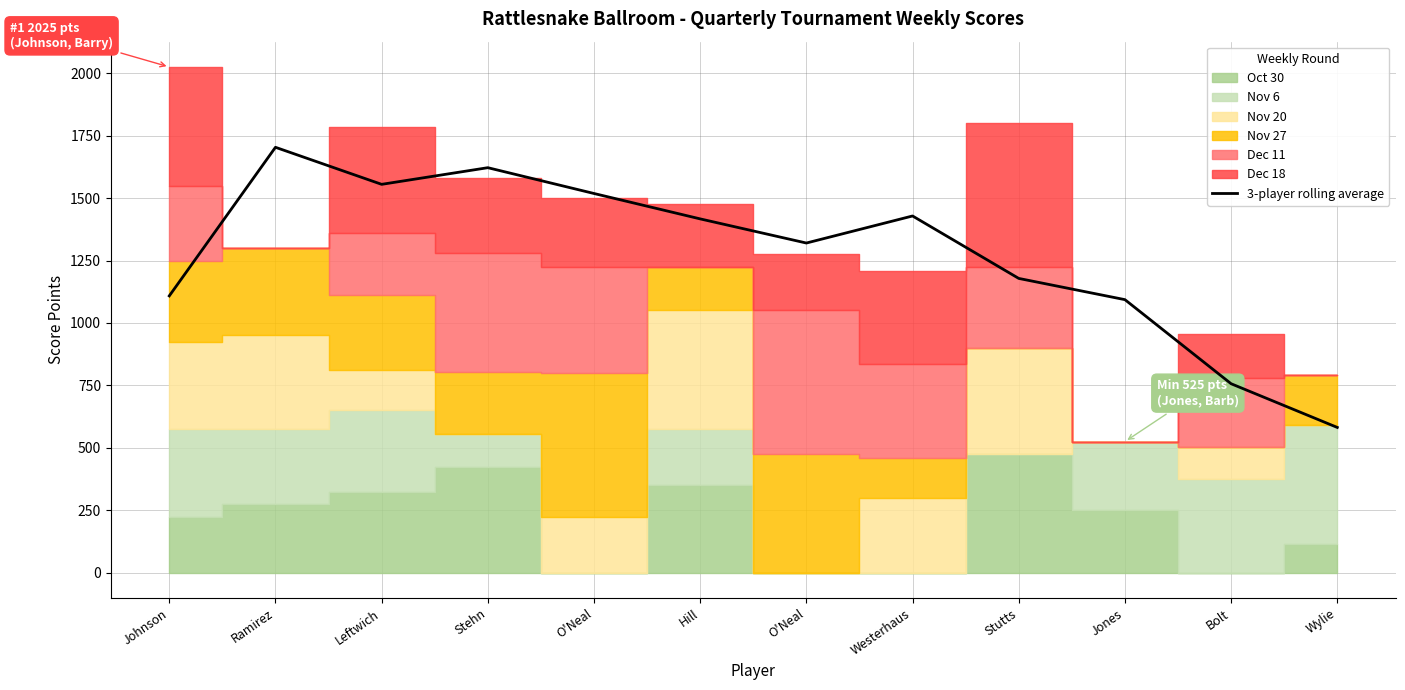

Rank the categories by value from lowest to highest.

Wylie, Bolt, Jones, Johnson, Stutts, O'Neal, Hill, Westerhaus, O'Neal, Leftwich, Stehn, Ramirez